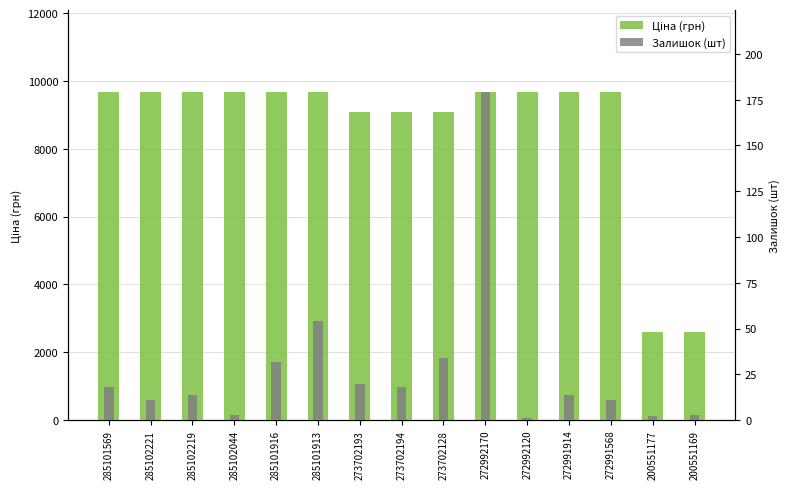

Which series has the largest total across all categories?

Ціна (грн)